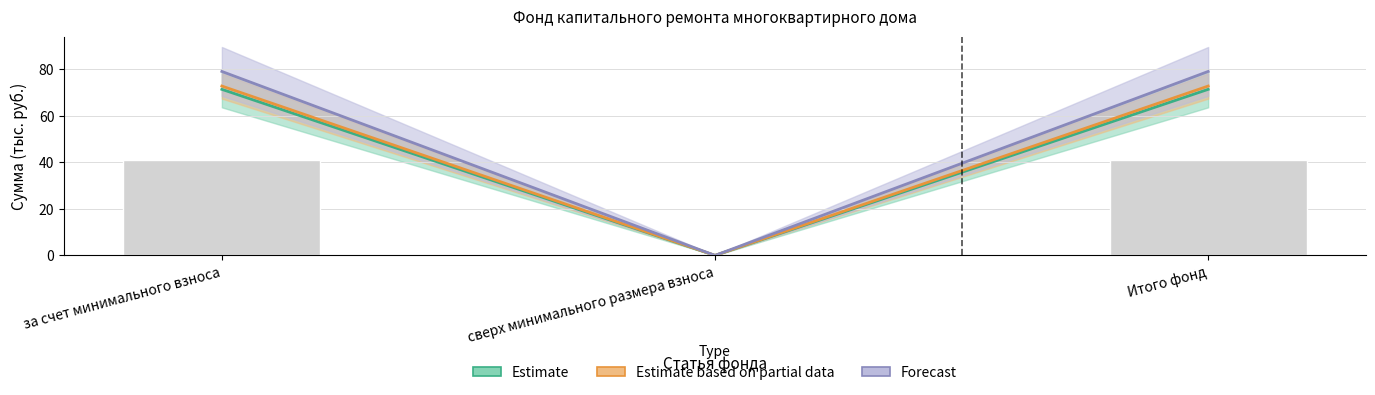

What is the sum of the Остаток на начало values at за счет минимального взноса and Итого фонд?

145.7